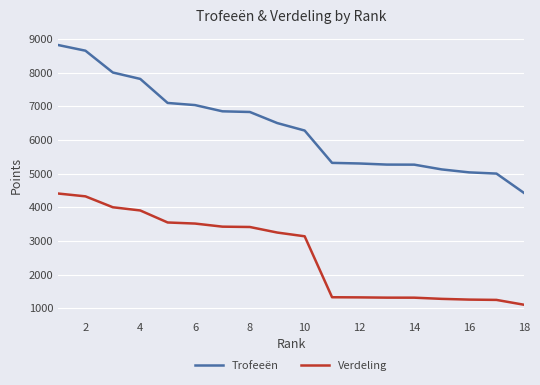

What is the difference between the maximum and minimum values in the Trofeeën series?

4390